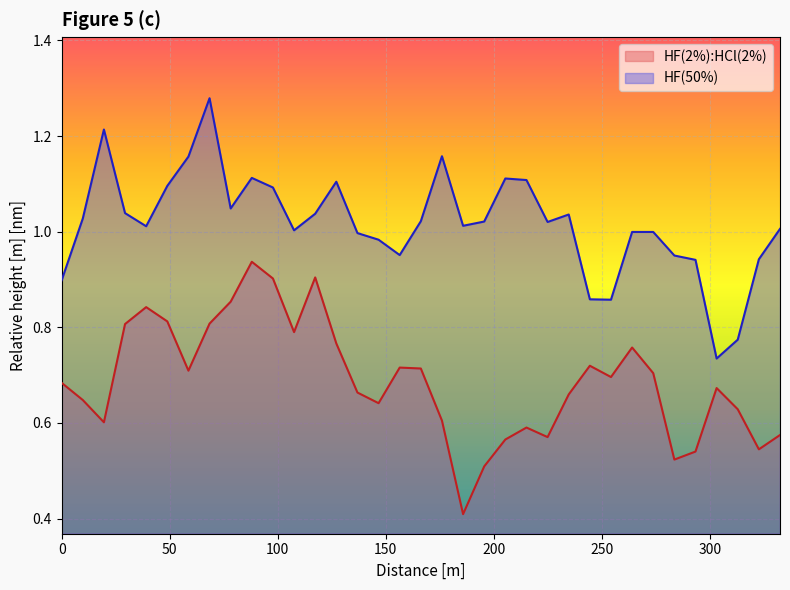

What is the smallest value displayed?

0.4